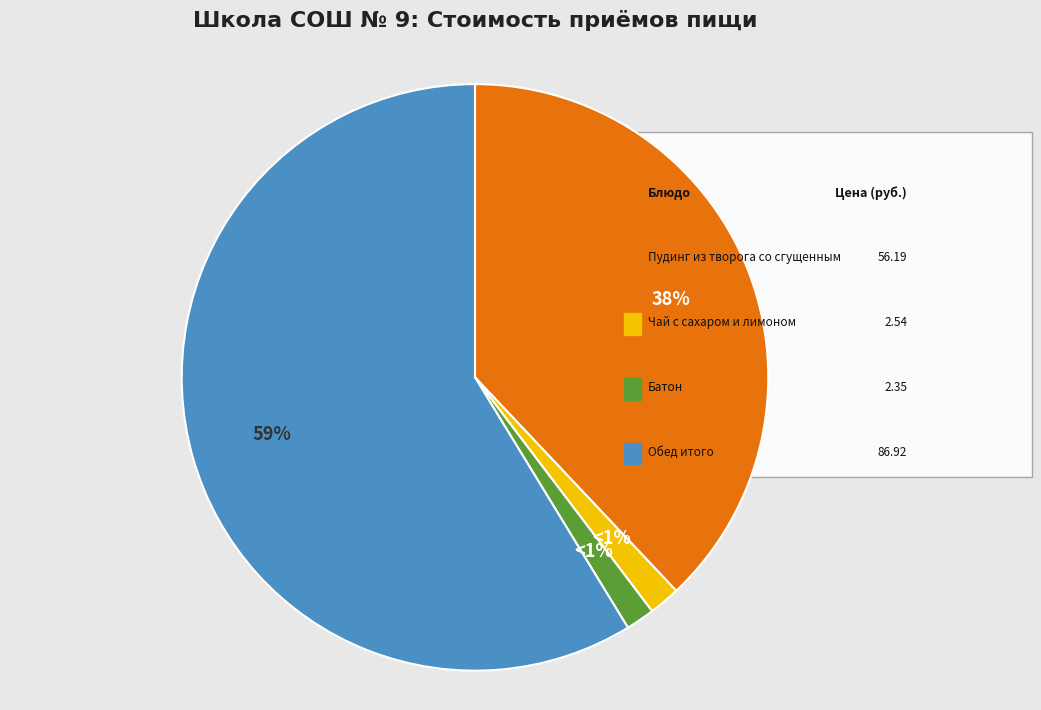

To the nearest percent, what is the difference between the Пудинг из творога со сгущенным молоком and Чай с сахаром и лимоном slice percentages?

36%